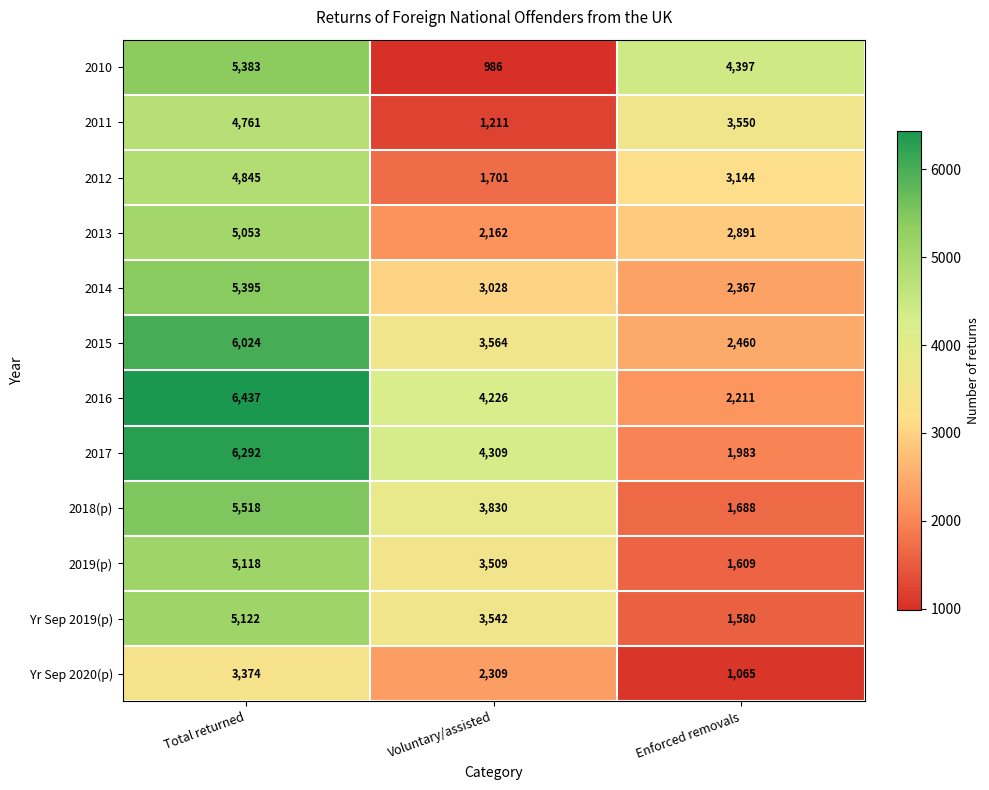

Rank the series by their maximum value, from lowest to highest.

Yr Sep 2020(p), 2011, 2012, 2013, 2019(p), Yr Sep 2019(p), 2010, 2014, 2018(p), 2015, 2017, 2016